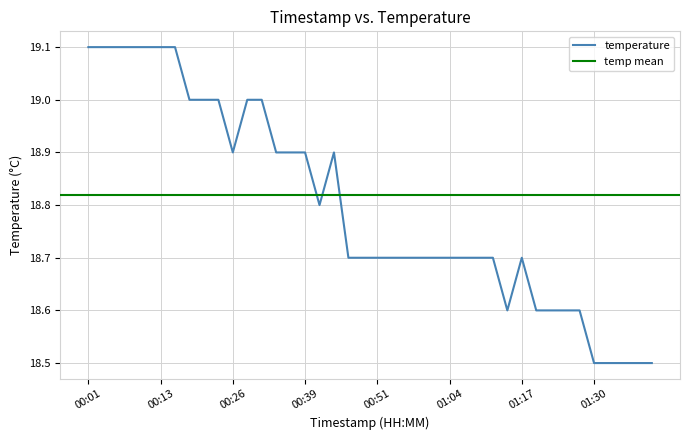

Between 01:17 and 00:36, which is larger?

00:36